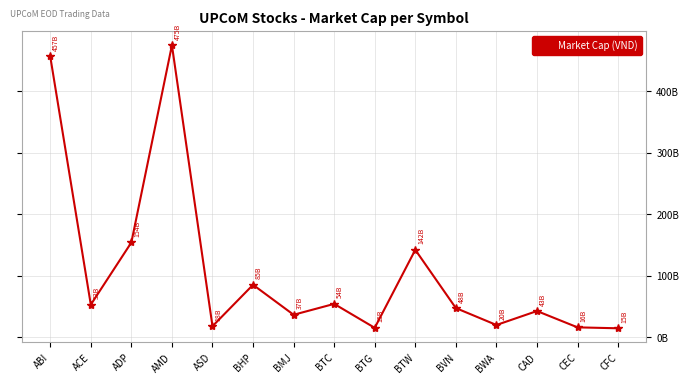

What value does the data have at BTW, to the nearest 50?

142272000000